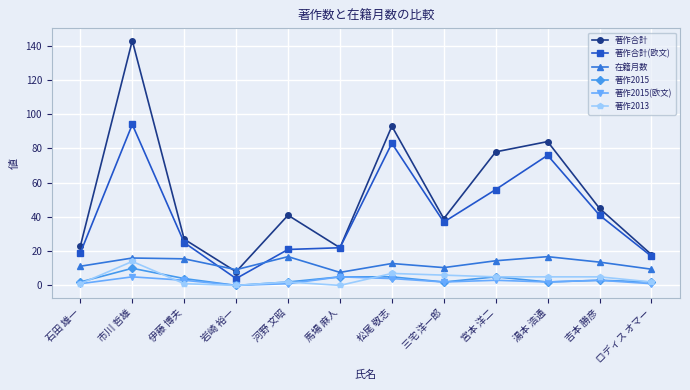

Which series has the widest spread of values?

著作合計